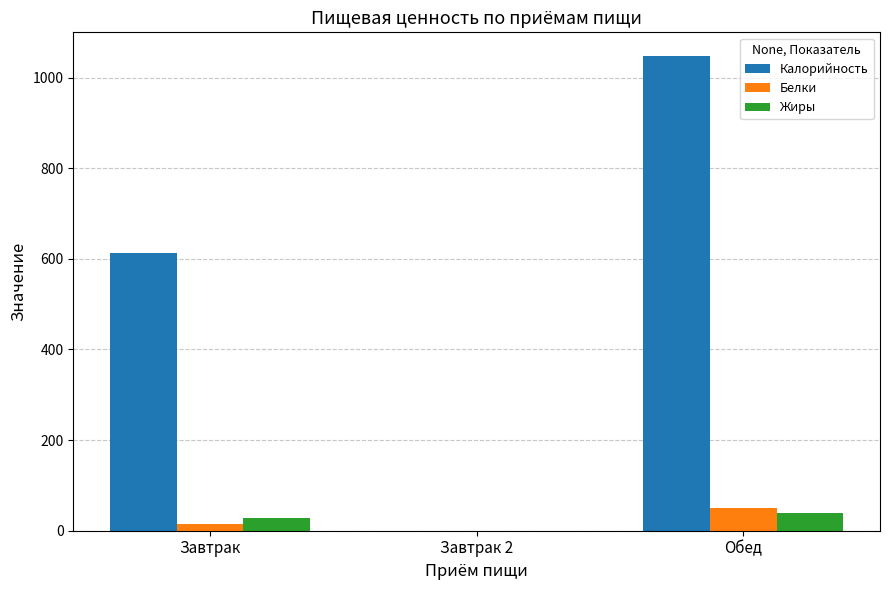

What are all the series names shown in the legend?

Калорийность, Белки, Жиры